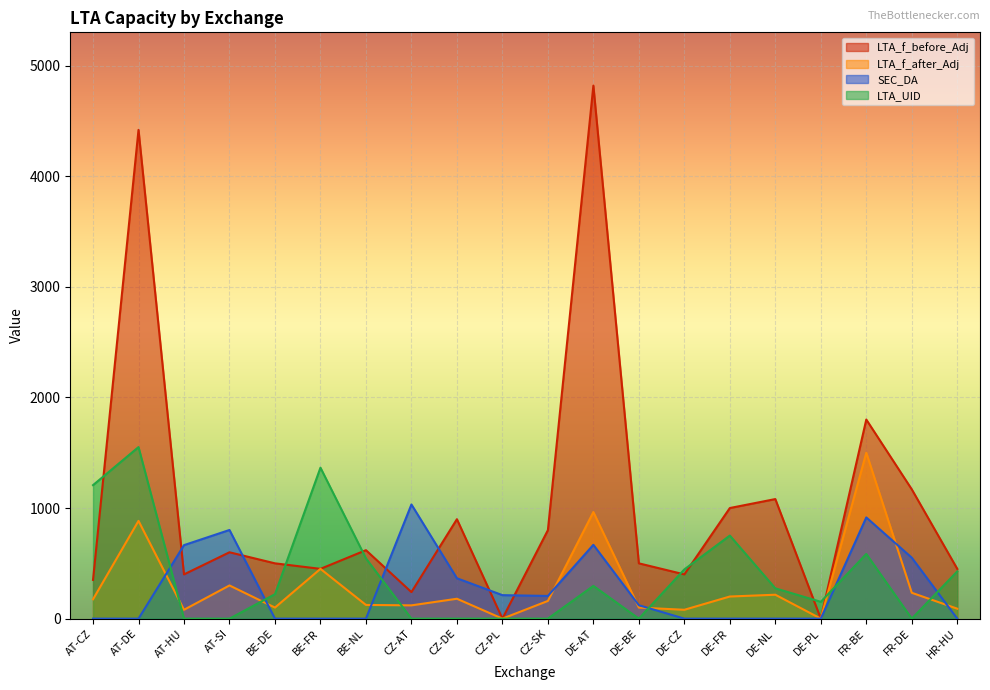

How many data points in LTA_UID are less than 274?

10